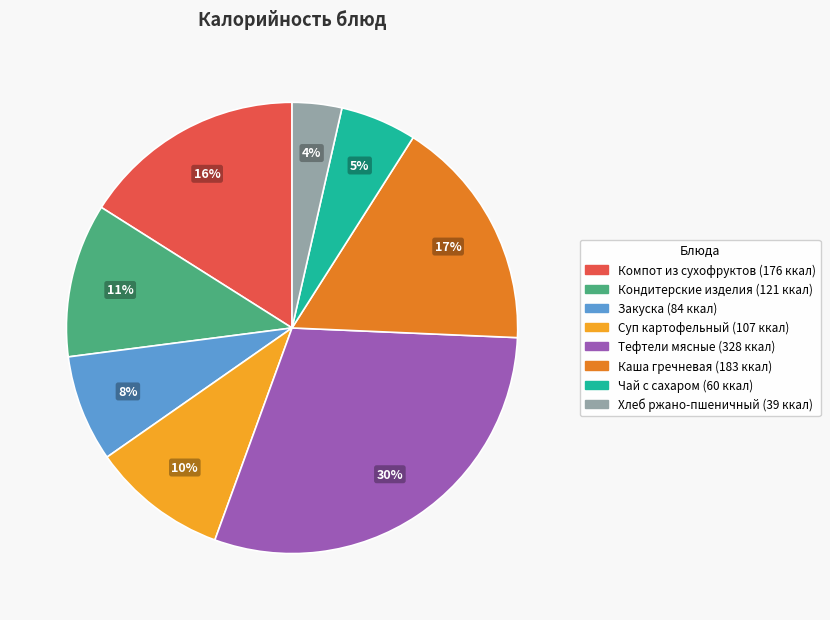

Rank the categories by value from highest to lowest.

Тефтели мясные, Каша гречневая, Компот из сухофруктов, Кондитерские изделия, Суп картофельный, Закуска, Чай с сахаром, Хлеб ржано-пшеничный